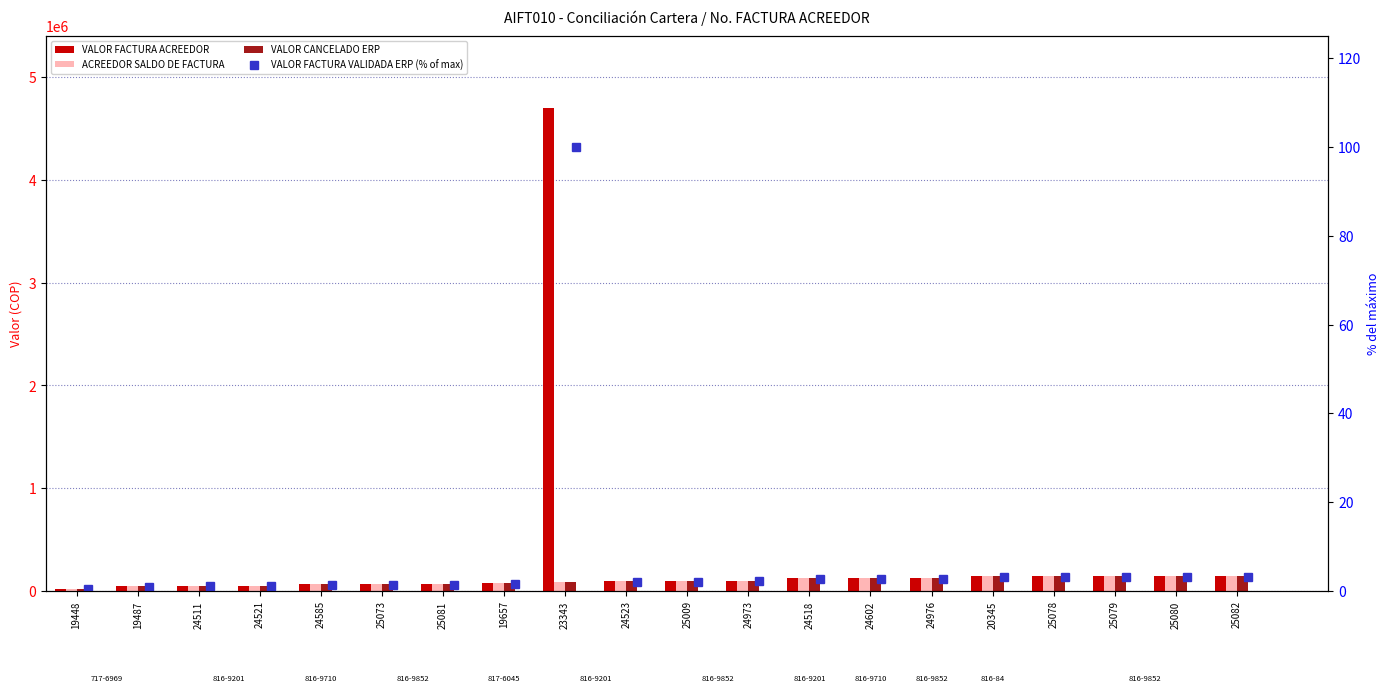

What is the difference between the highest and lowest values at 24585?

64998.6